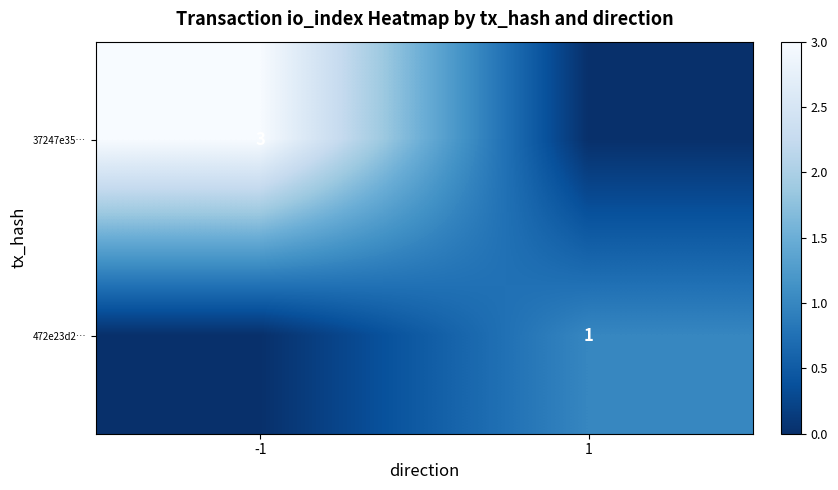

Which label corresponds to the largest value in the chart?

-1